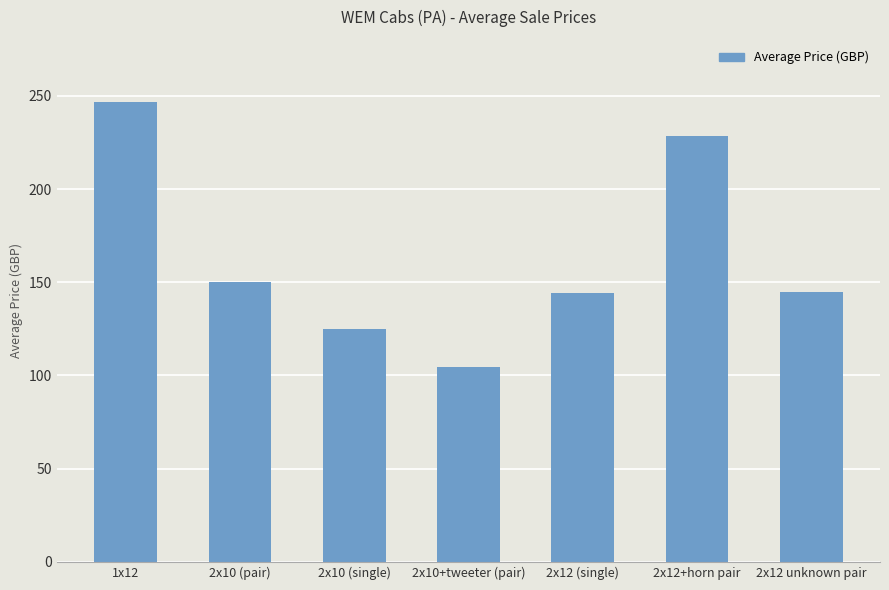

What is the approximate value at 2x10+tweeter (pair)?

104.3